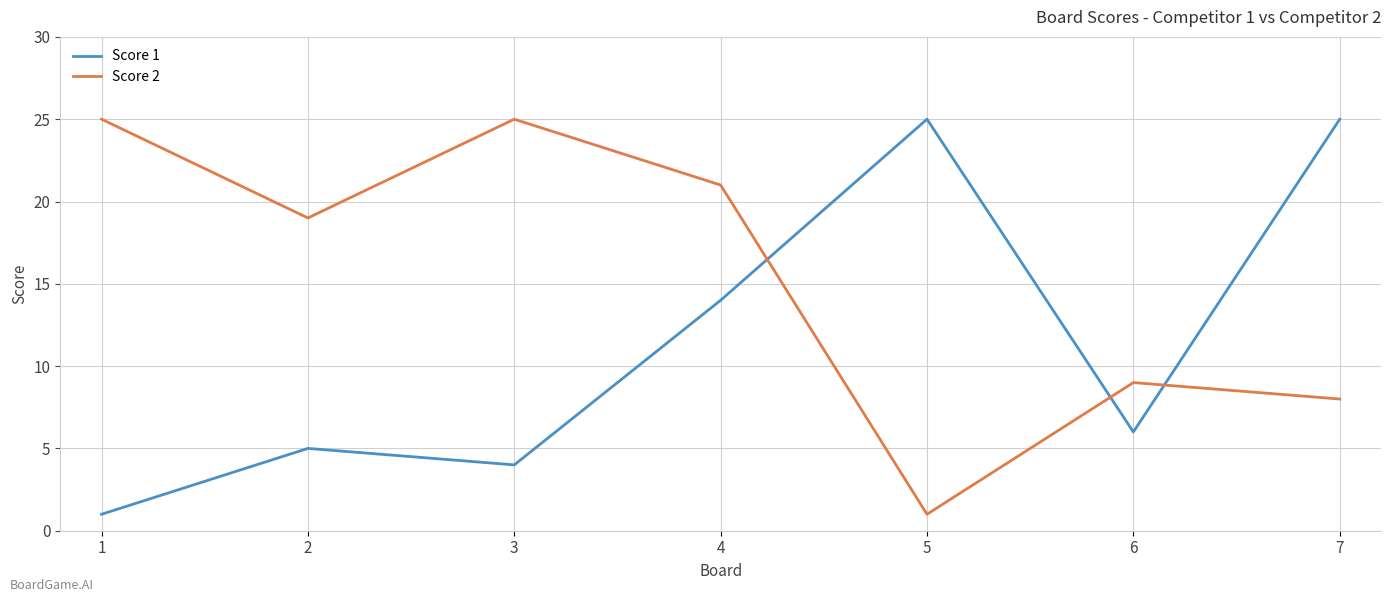

Rank the series by their average value, from lowest to highest.

Score 1, Score 2